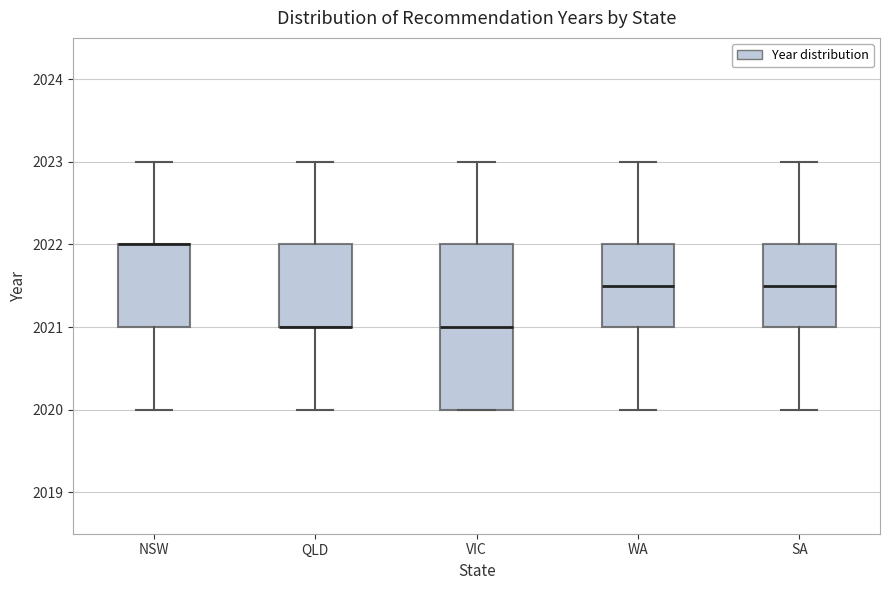

Reading left to right, transcribe this box plot: for each box, give where its median line is, the range the box spans, and where its two whiskers end, as read against the y-axis. The values are not printed on the chart, so give them approximately, as read against the axis.

NSW: median 2022.0 (drawn on the box's upper edge), box 2021.0 to 2022.0, whiskers 2020.0 to 2023.0
QLD: median 2021.0 (drawn on the box's lower edge), box 2021.0 to 2022.0, whiskers 2020.0 to 2023.0
VIC: median 2021.0, box 2020.0 to 2022.0, whiskers 2020.0 to 2023.0
WA: median 2021.5, box 2021.0 to 2022.0, whiskers 2020.0 to 2023.0
SA: median 2021.5, box 2021.0 to 2022.0, whiskers 2020.0 to 2023.0